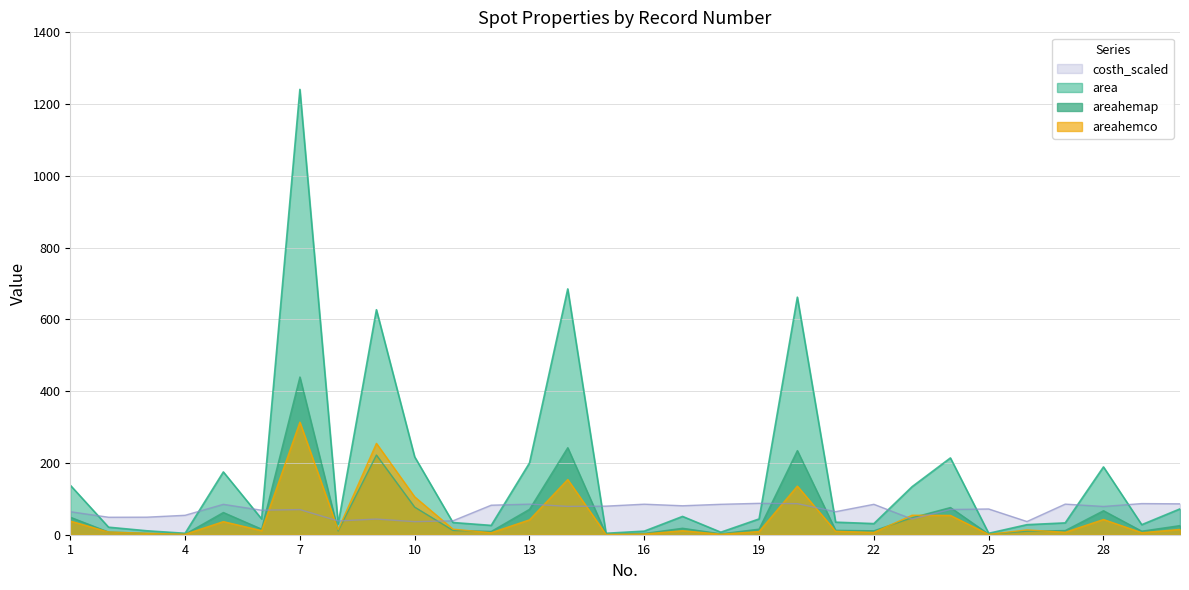

What is the total value across all series at 1?

289.2